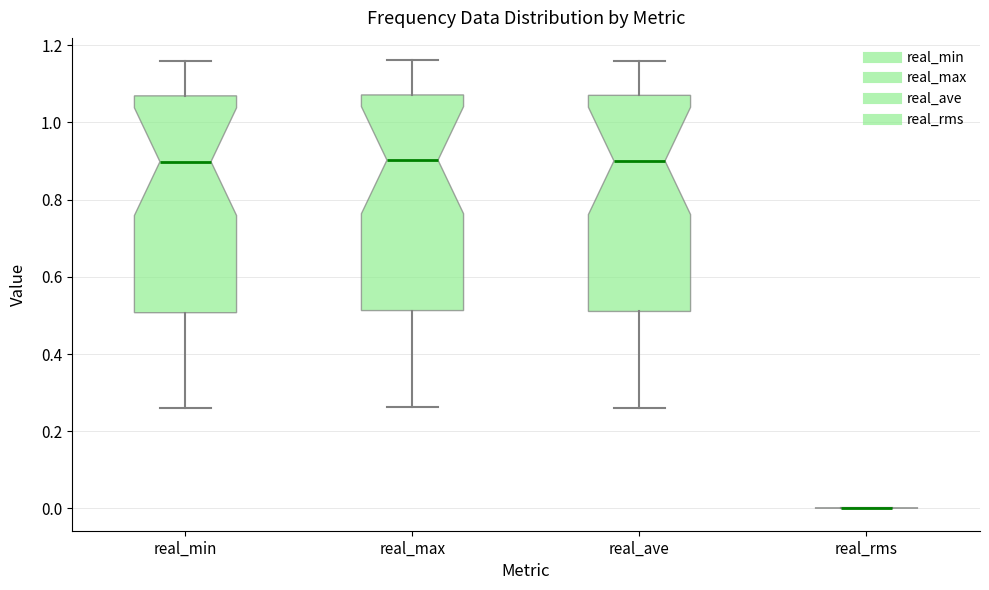

Reading left to right, transcribe this box plot: for each box, give where its median line is, the range the box spans, and where its two whiskers end, as read against the y-axis. The values are not printed on the chart, so give them approximately, as read against the axis.

real_min: median 0.90, box 0.50 to 1.06, whiskers 0.26 to 1.16
real_max: median 0.90, box 0.52 to 1.08, whiskers 0.26 to 1.16
real_ave: median 0.90, box 0.52 to 1.08, whiskers 0.26 to 1.16
real_rms: box collapsed to a line at 0.00, whiskers 0.00 to 0.00